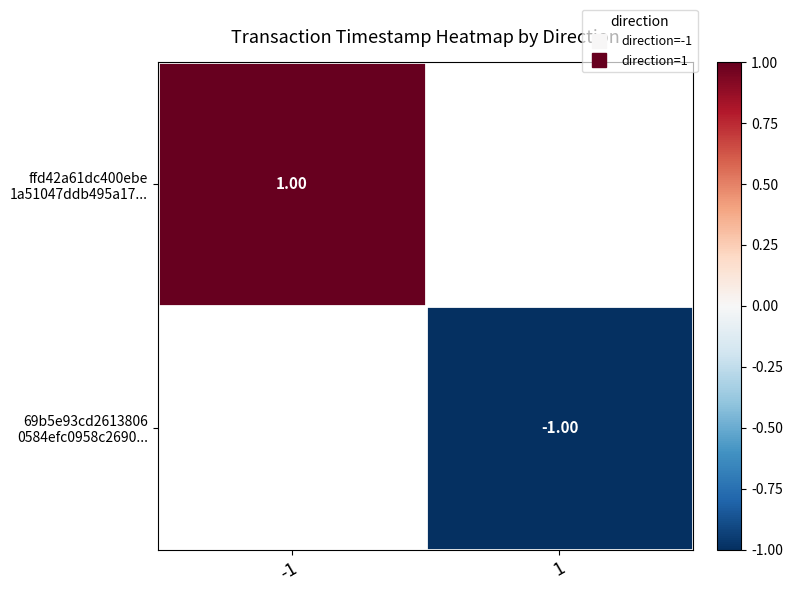

Where is ffd42a61dc400ebe 1a51047ddb495a17... nearest to the value 1?

-1